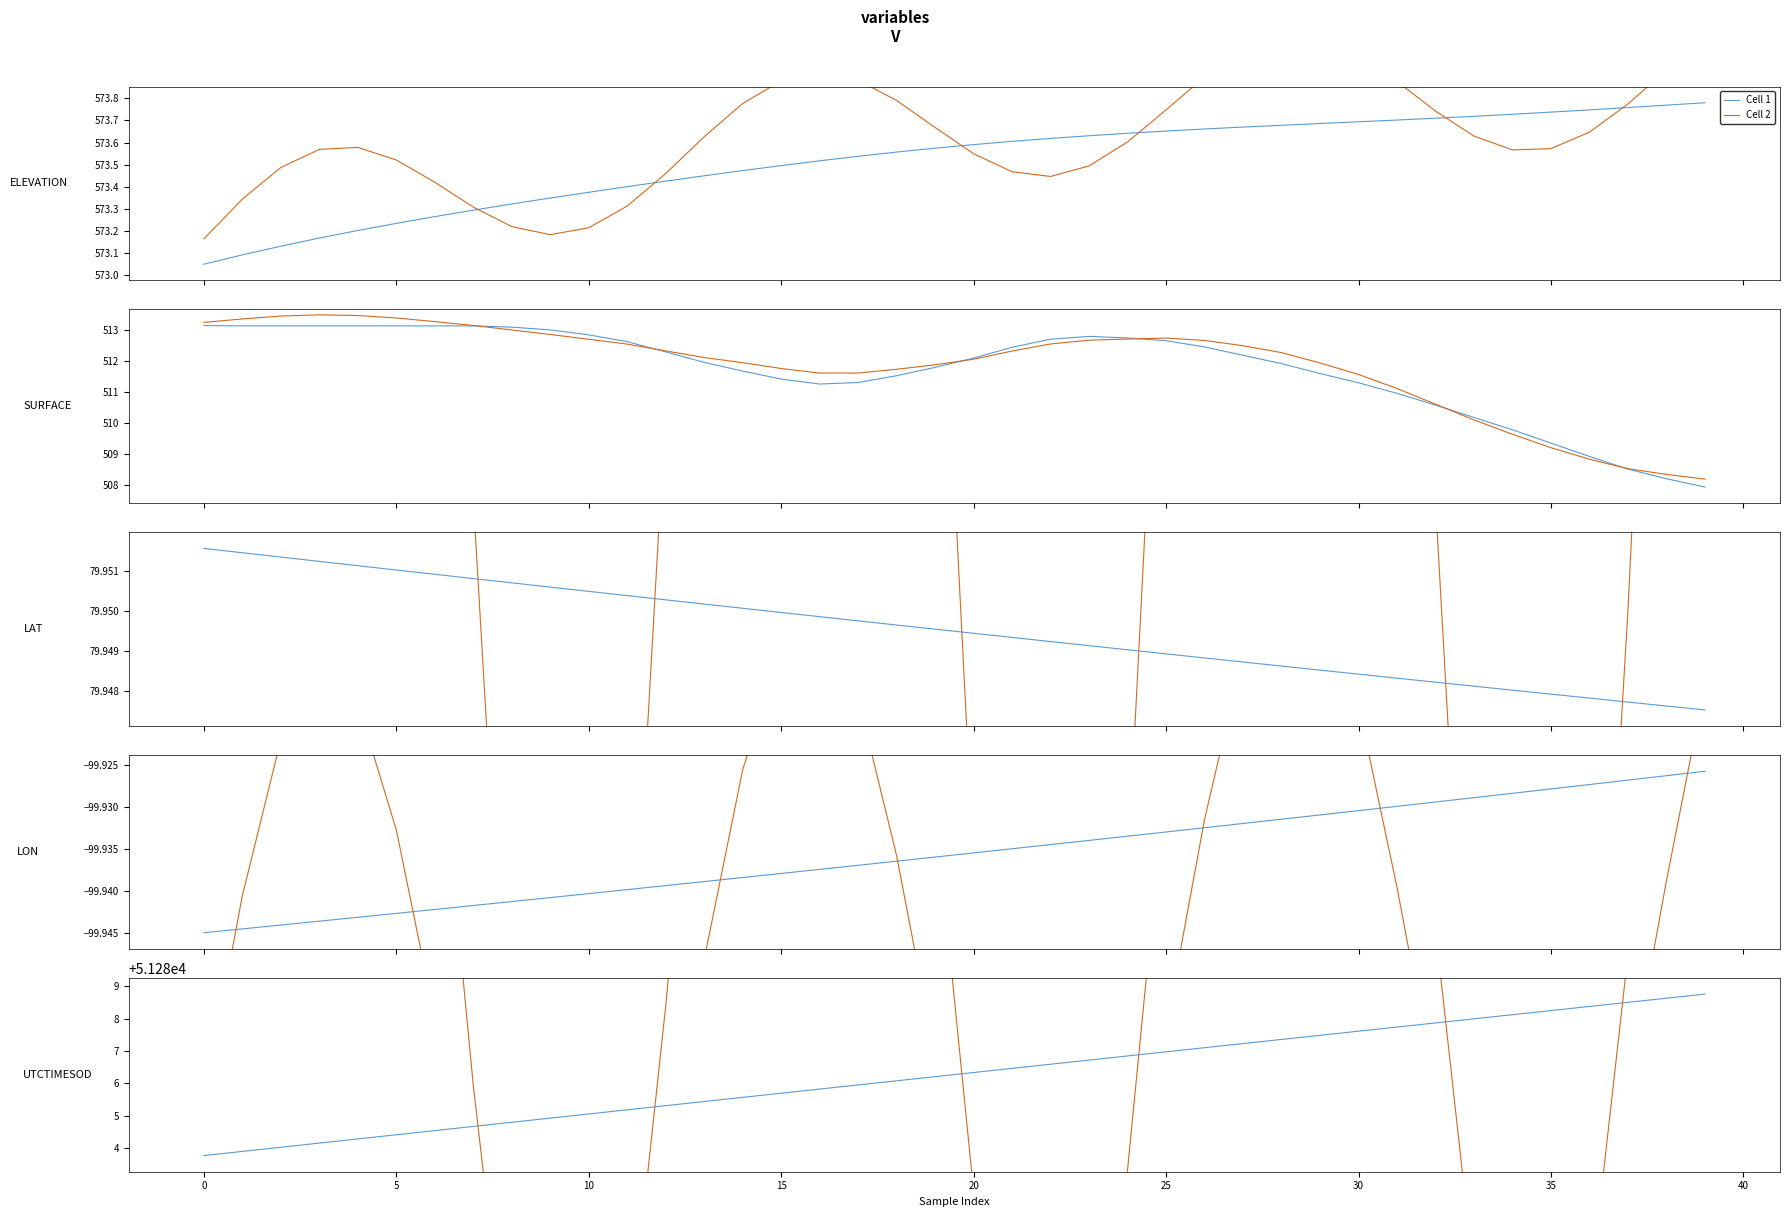

What is the average value of the Cell 1 series?

51286.3